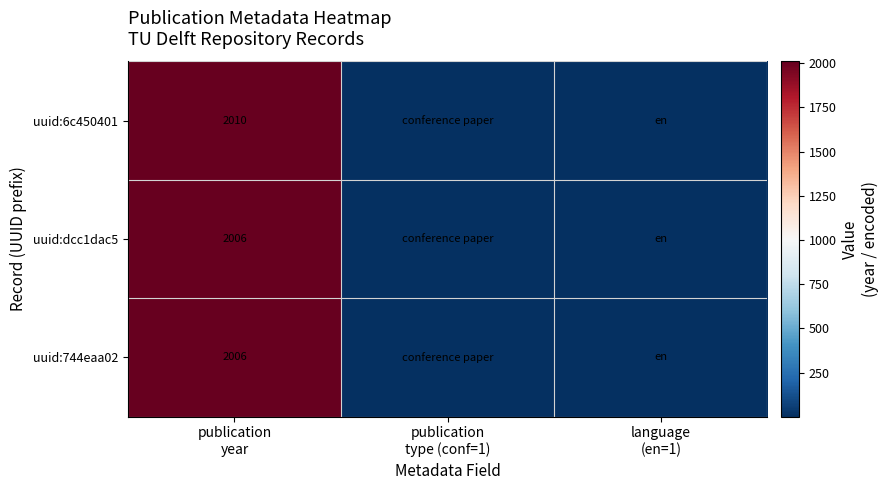

Which category has the highest value across all series?

publication
year